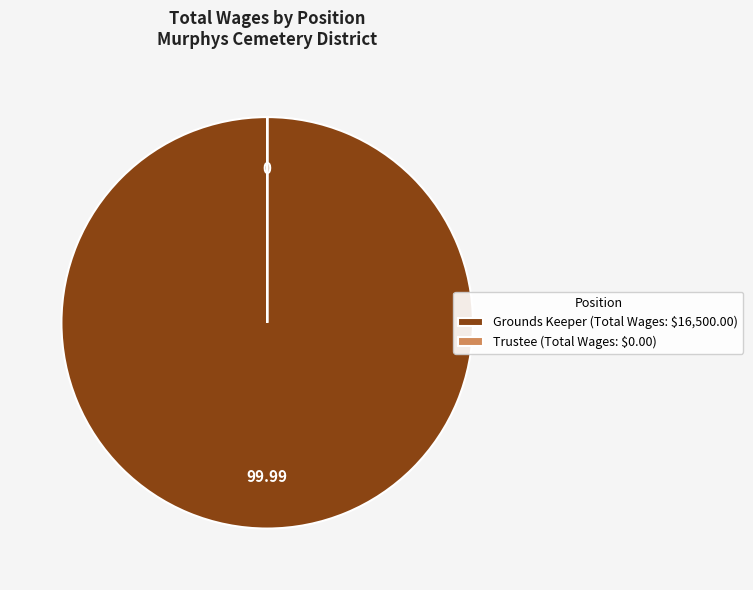

Is Grounds Keeper (Total Wages: $16,500.00) the majority of the pie?

Yes